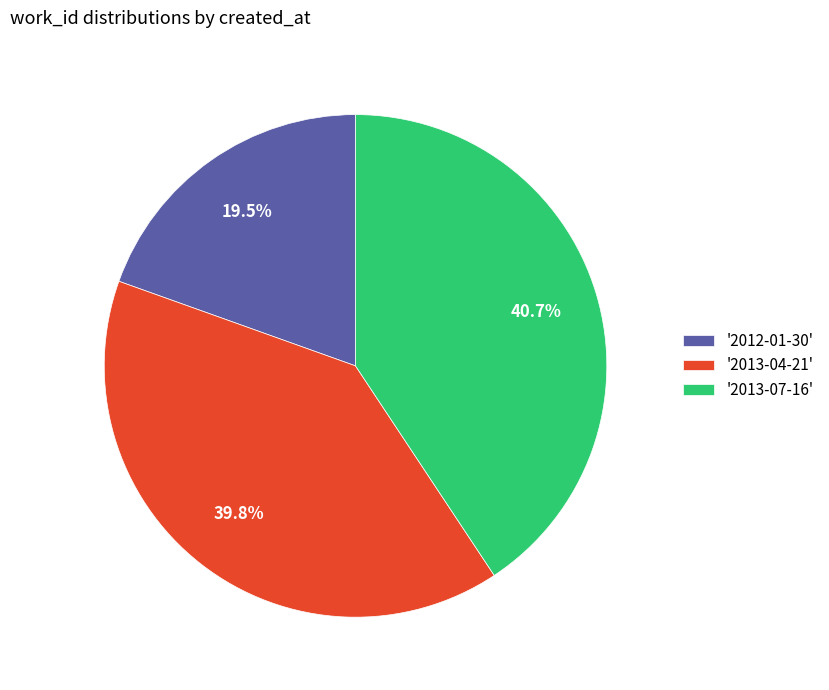

Which has a higher value, '2013-04-21' or '2012-01-30'?

'2013-04-21'